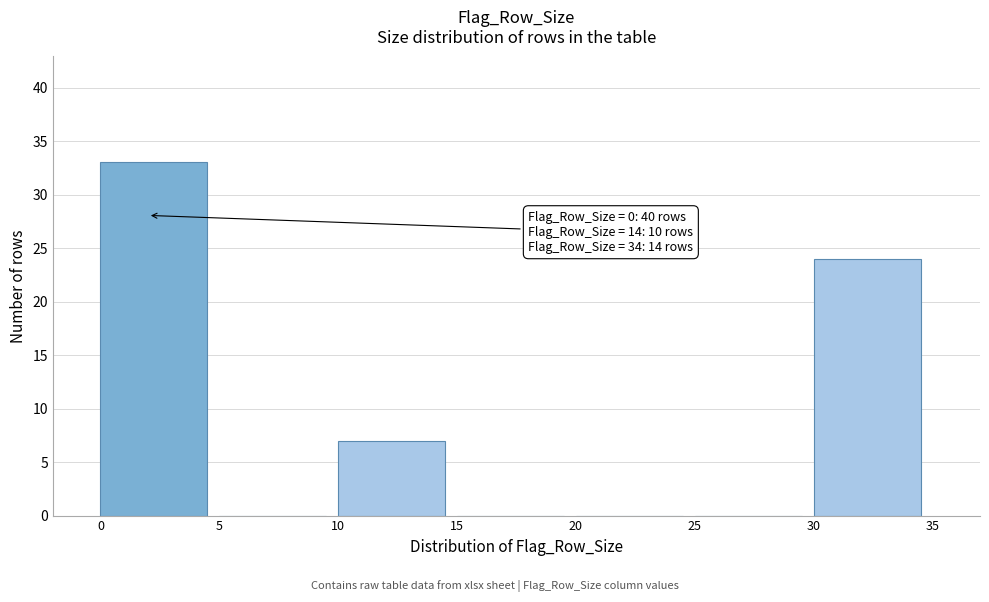

Over which range of the x-axis is the bar tallest?

0 to 5